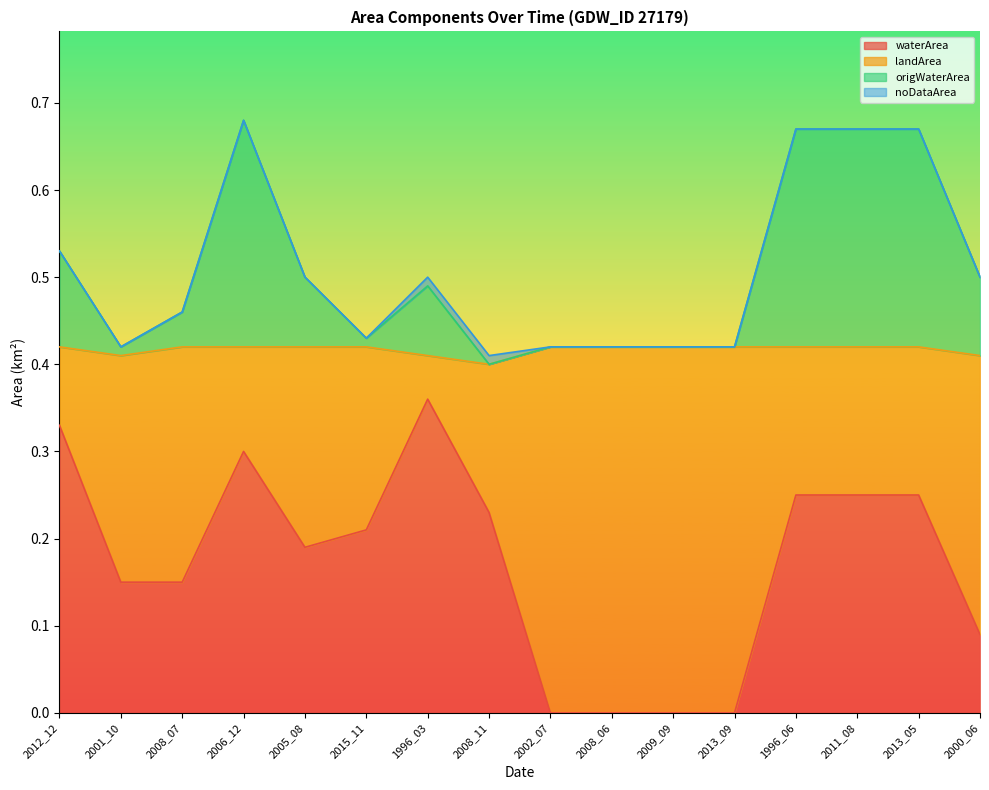

How many data points in waterArea are above 0?

12